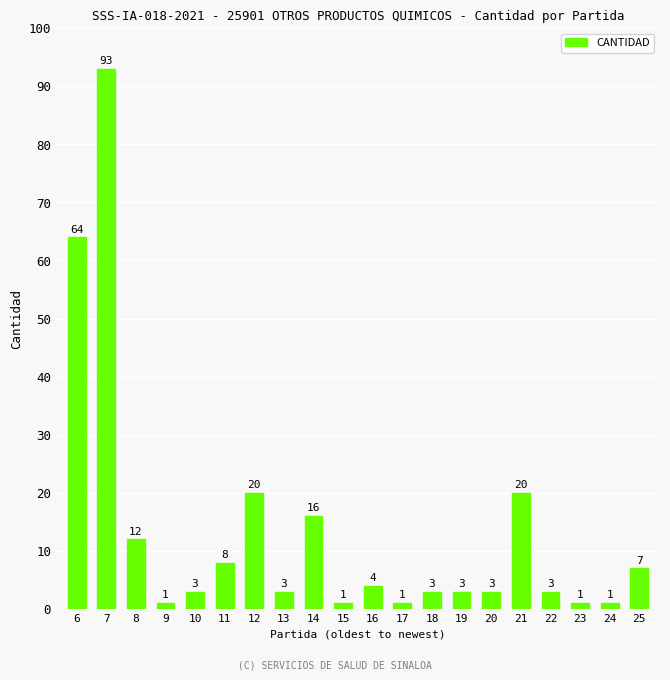

True or false: the data shows 3 at 20.

True